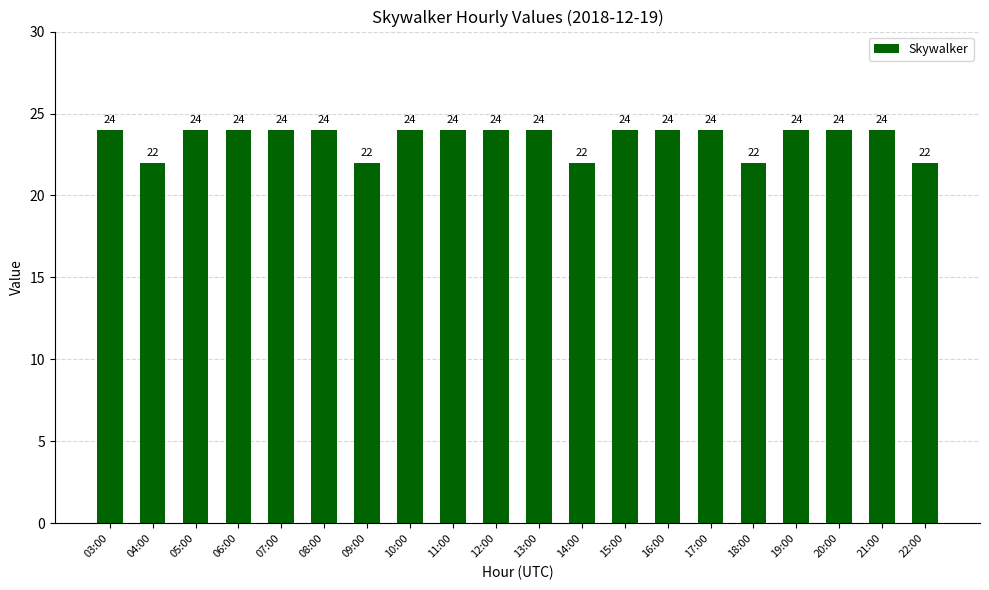

Is it true that the value at 03:00 is 41?

False